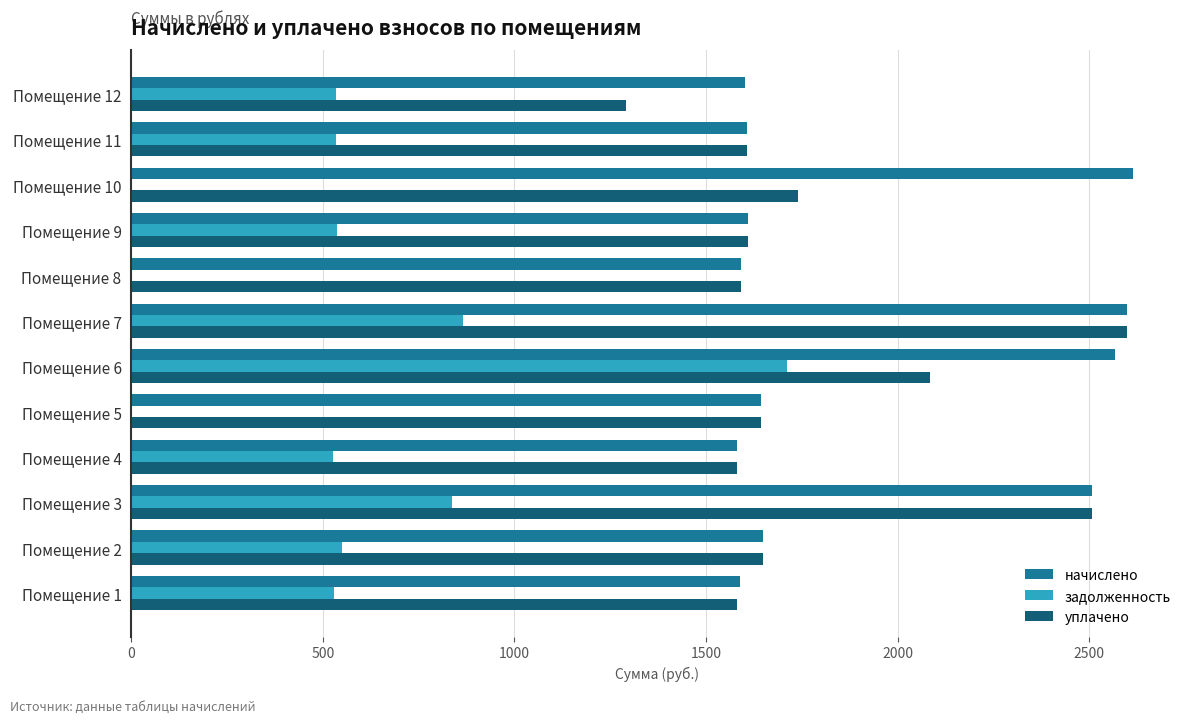

How many distinct data groups are displayed?

3